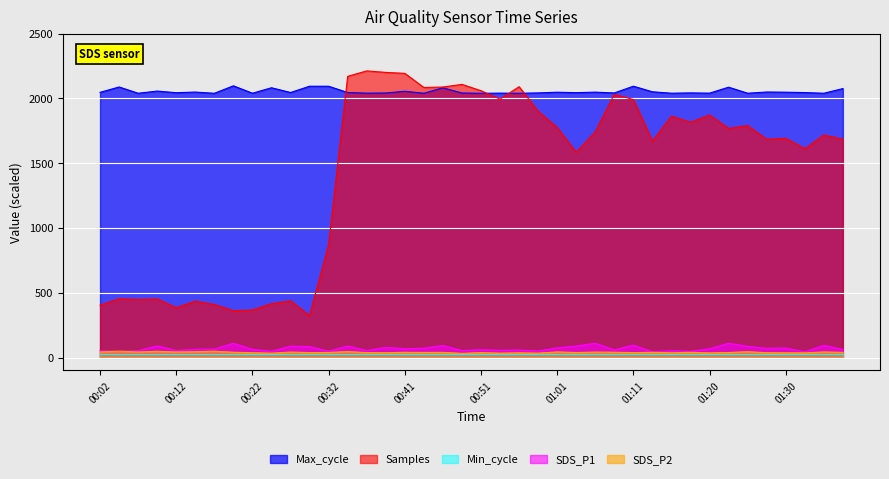

Which series has the largest range (max minus min)?

Samples